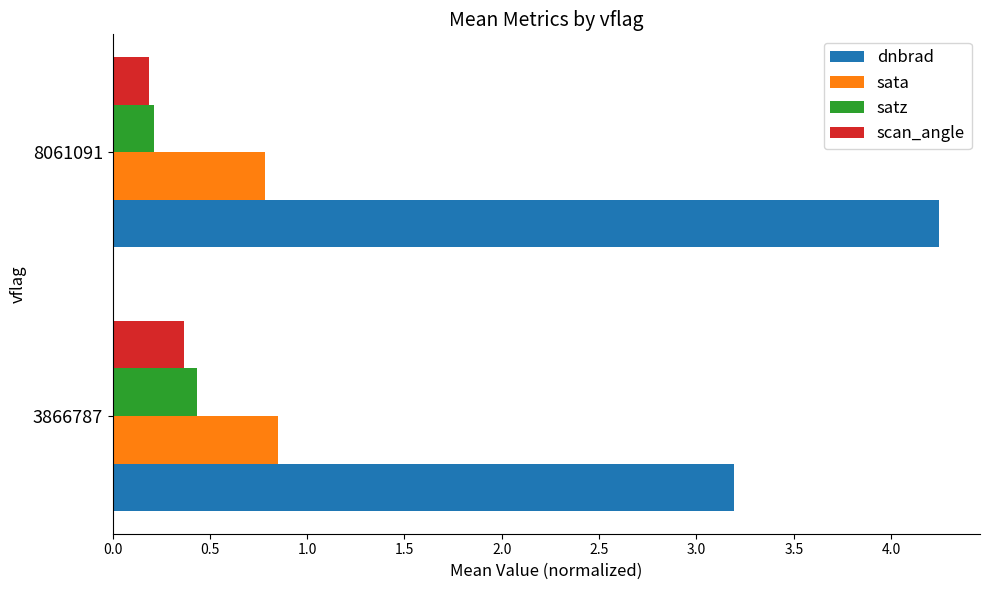

Is the value of sata at 8061091 greater than the value of satz at 8061091?

Yes